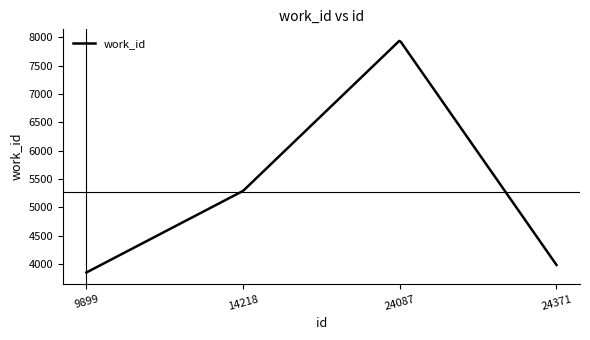

What is the difference between the maximum and minimum values?

4083.1